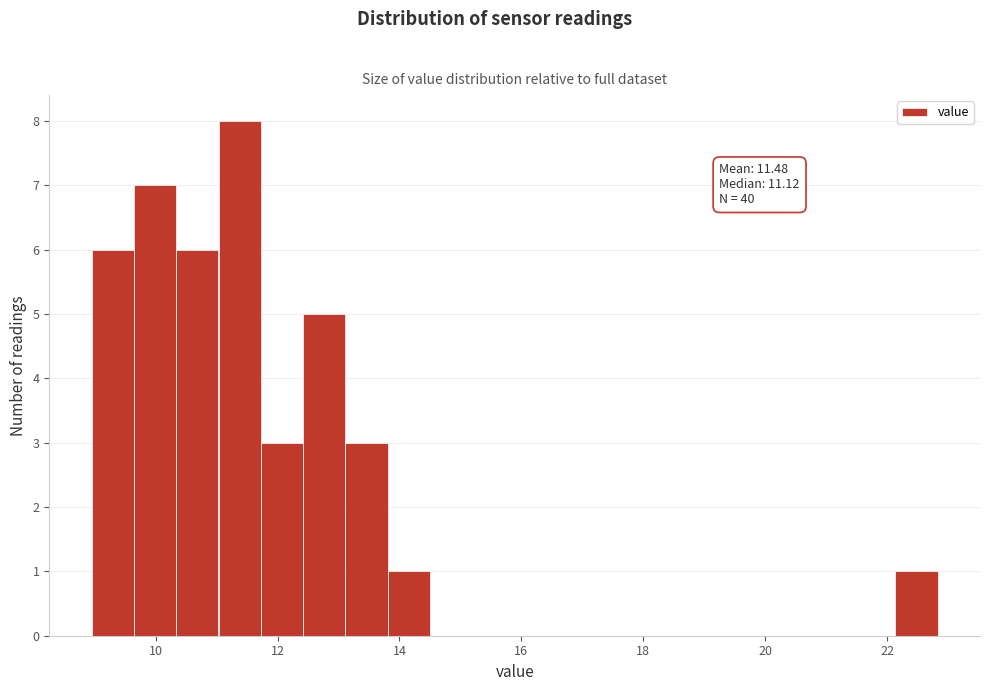

Read against the x-axis, roughly where is the centre of the tallest bar?

11.4